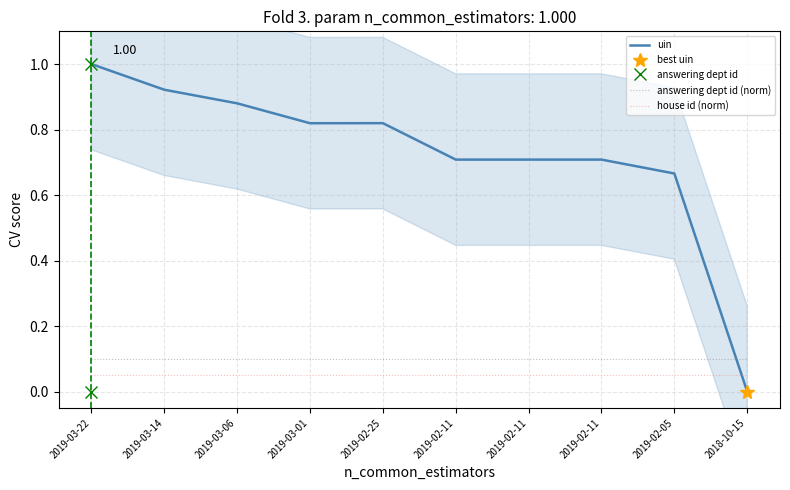

At 2019-02-11, list the series in order from largest to smallest.

uin, answering dept id (norm), house id (norm)